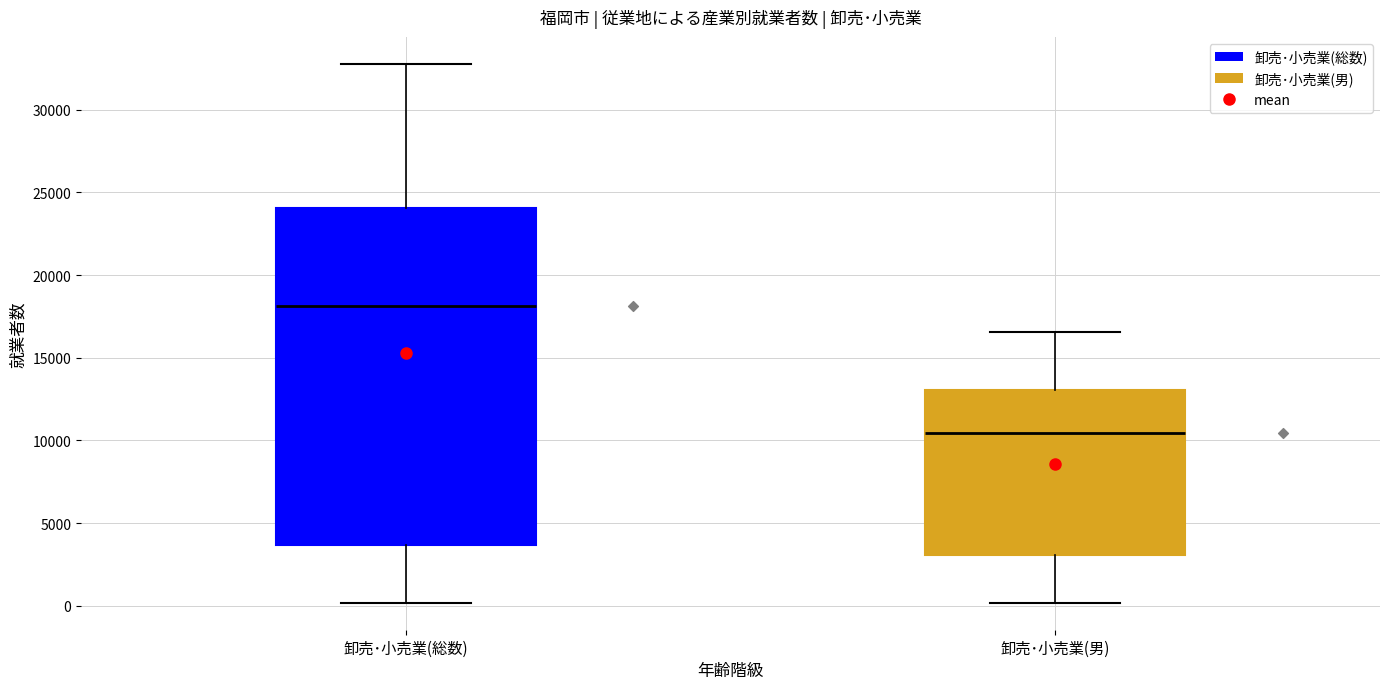

Where does the lower whisker of the box for 卸売･小売業(総数) end on the y-axis? The values are not printed on the chart, so give them approximately, as read against the axis.

0